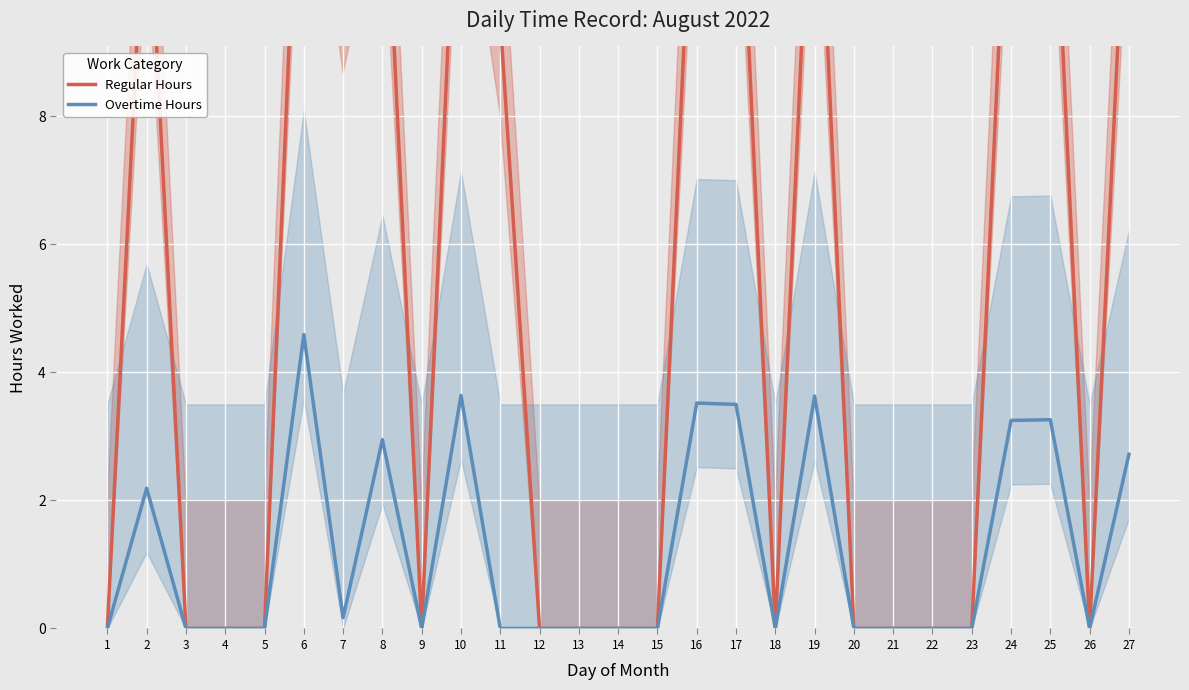

Is it true that Overtime Hours equals 0.0 at 26?

True